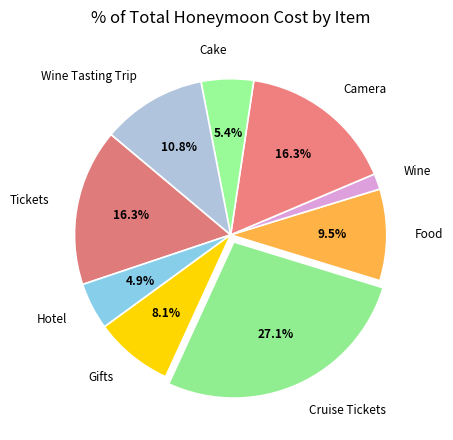

Count the number of slices in the pie.

9